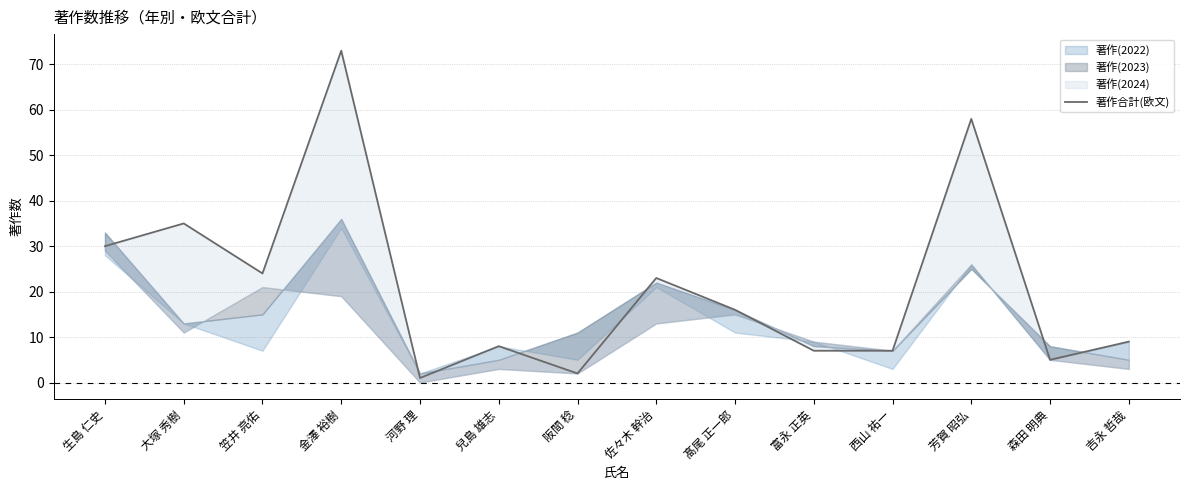

Read the value at 森田 明典.

5